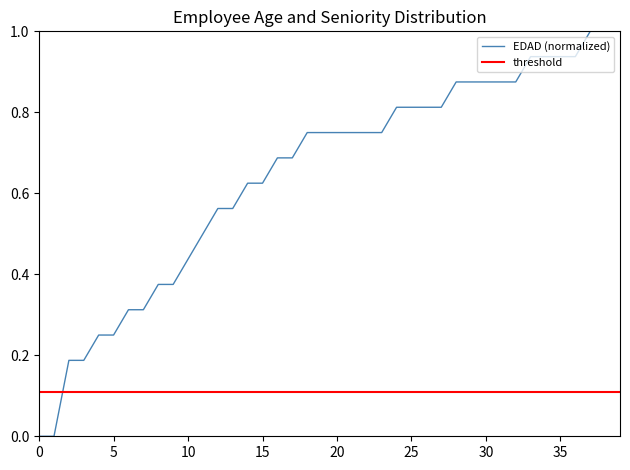

How many times do threshold and EDAD (normalized) cross each other?

1